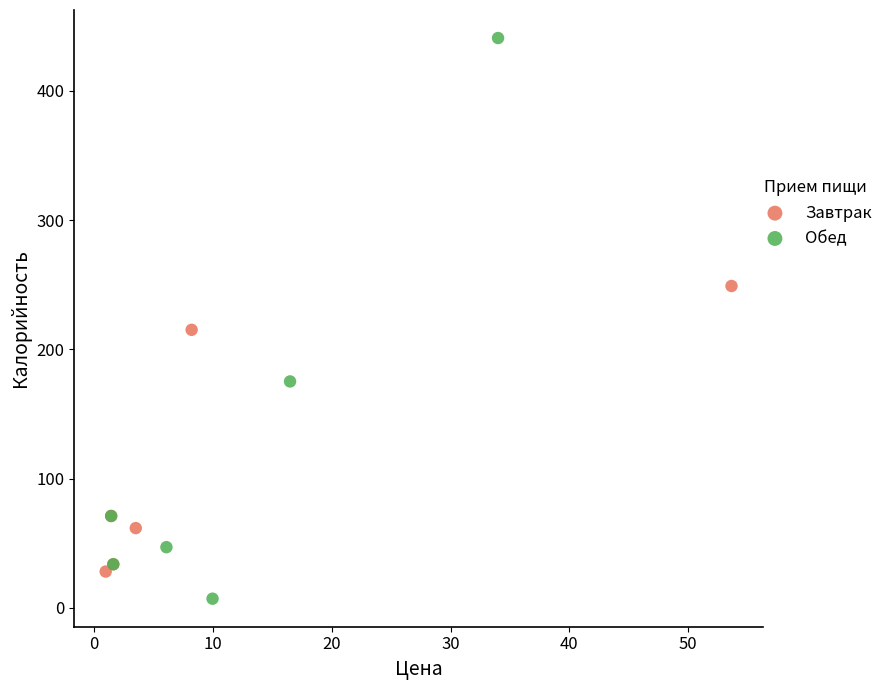

Which series has the largest Y range (max minus min)?

Обед